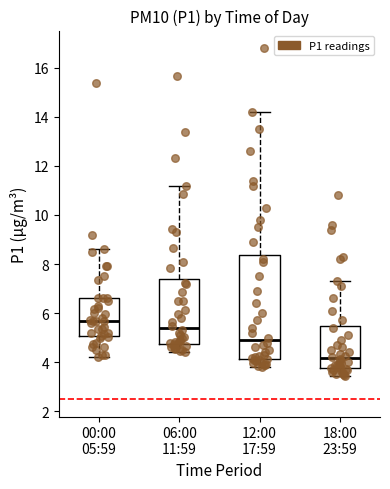

Reading left to right, read every box against the y-axis: the position of its median line, the range the box covers, and the ends of its whiskers. The values are not printed on the chart, so give them approximately, as read against the axis.

00:00 05:59: median 5.6, box 5.0 to 6.6, whiskers 4.2 to 8.6
06:00 11:59: median 5.4, box 4.8 to 7.4, whiskers 4.4 to 11.2
12:00 17:59: median 5.0, box 4.2 to 8.4, whiskers 3.8 to 14.2
18:00 23:59: median 4.2, box 3.8 to 5.4, whiskers 3.4 to 7.4